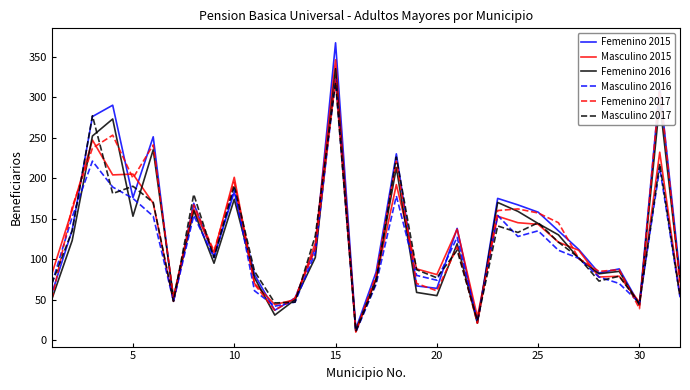

Which series has the largest range (max minus min)?

Femenino 2015